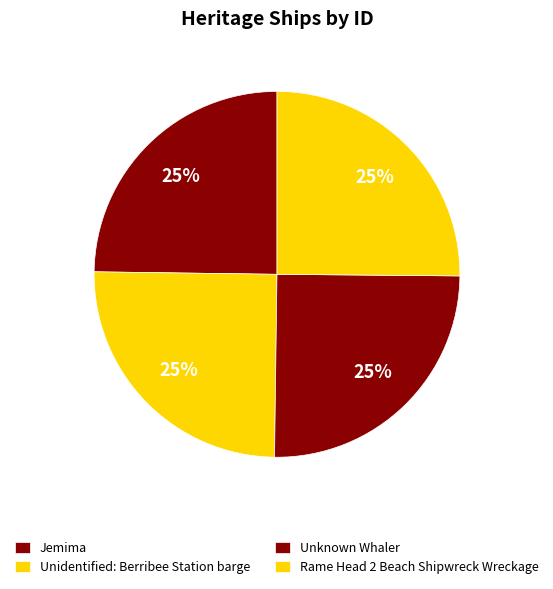

To the nearest percent, what portion does Jemima represent?

25%